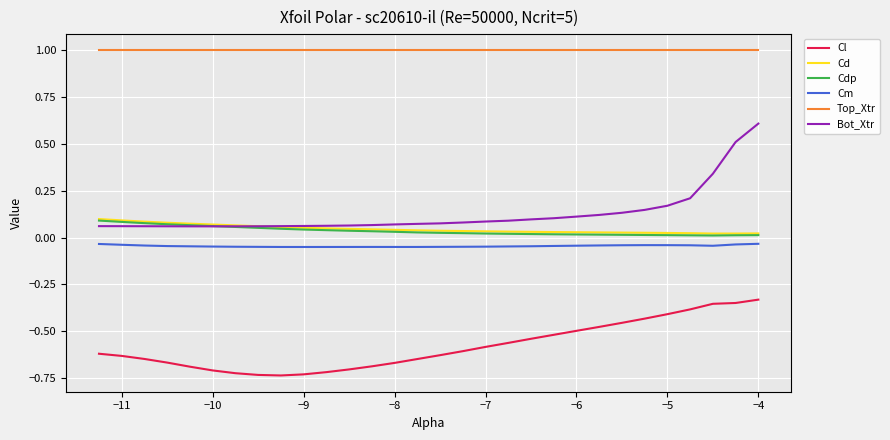

What is the greatest value displayed?

1.0